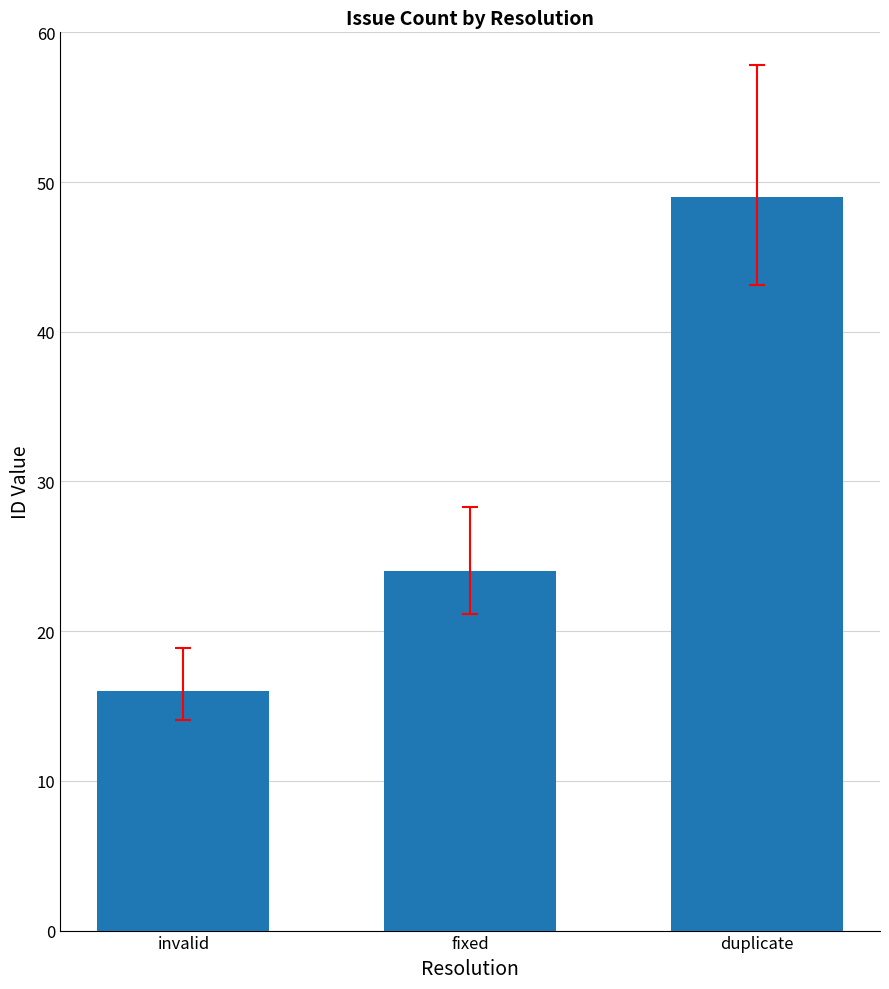

What is the value of the 1st bar from the left?

16